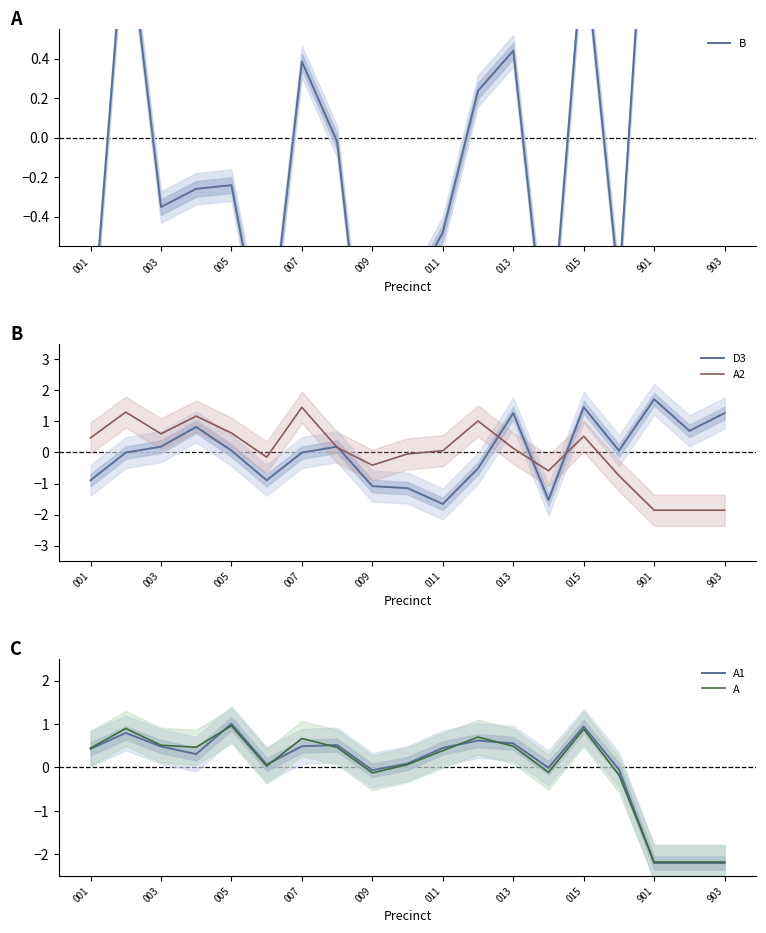

True or false: A2 has a value of 0.8 at 001.

False